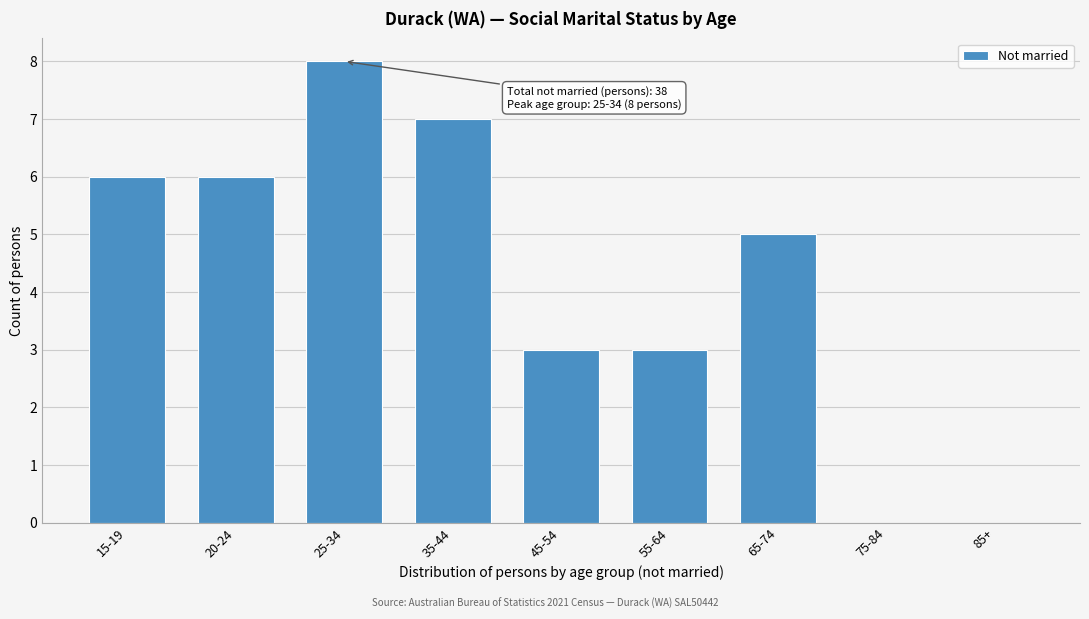

Reading left to right, what are all the values shown in this chart?

15-19=6	20-24=6	25-34=8	35-44=7	45-54=3	55-64=3	65-74=5	75-84=0	85+=0